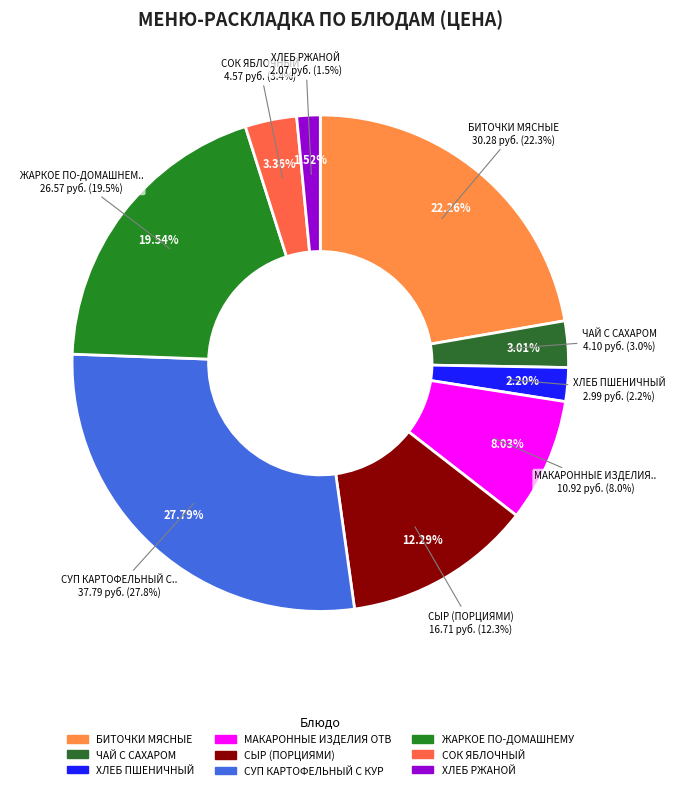

To the nearest percent, what percentage of the pie is БИТОЧКИ МЯСНЫЕ?

22%